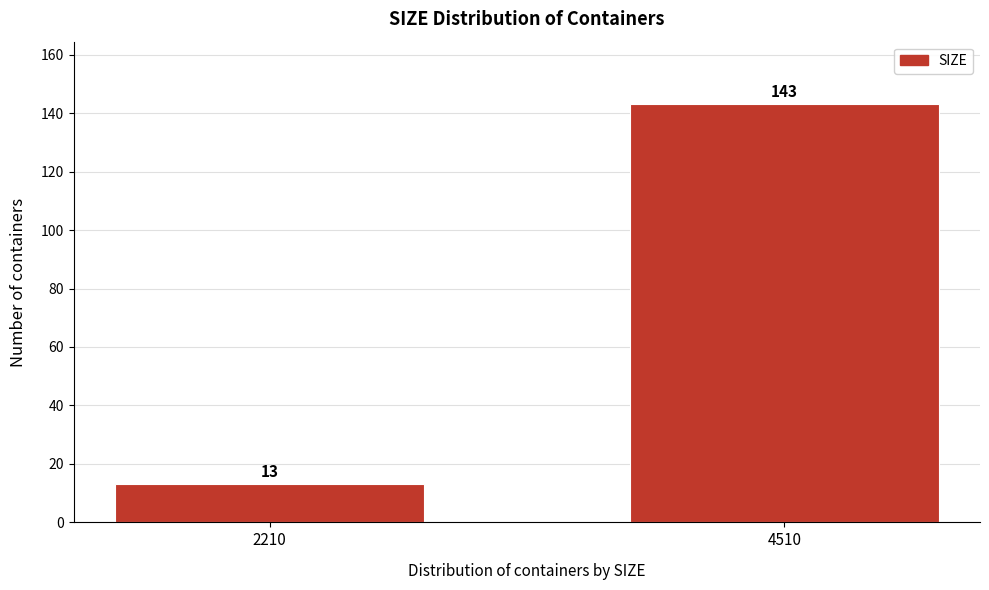

Reading right to left, list all the values displayed in this chart.

4510=143	2210=13